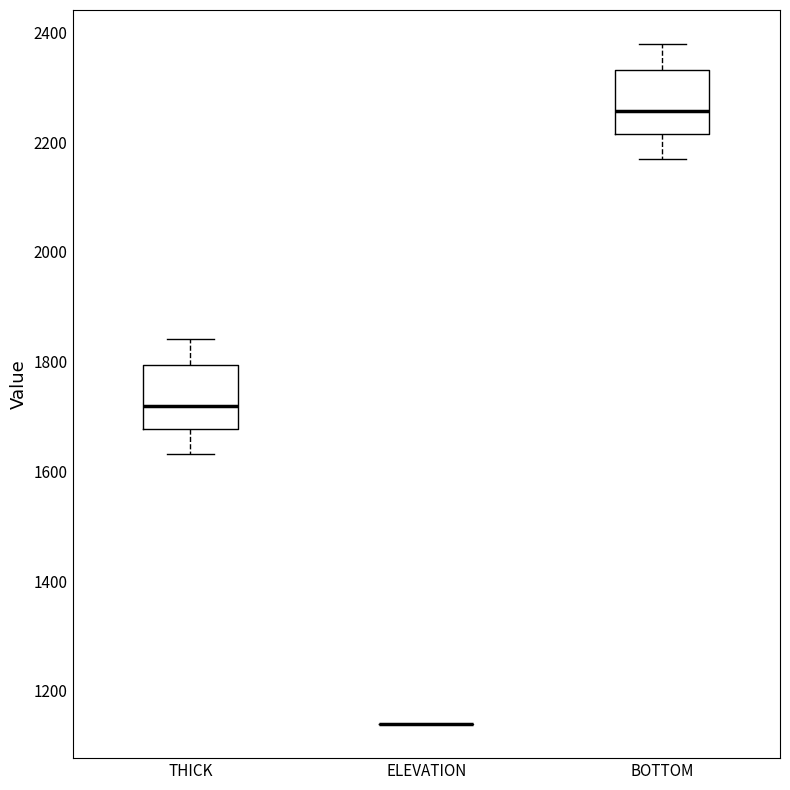

Reading left to right, read every box against the y-axis: the position of its median line, the range the box covers, and the ends of its whiskers. The values are not printed on the chart, so give them approximately, as read against the axis.

THICK: median 1720, box 1680 to 1800, whiskers 1640 to 1840
ELEVATION: box collapsed to a line at 1140, whiskers 1140 to 1140
BOTTOM: median 2260, box 2220 to 2340, whiskers 2160 to 2380